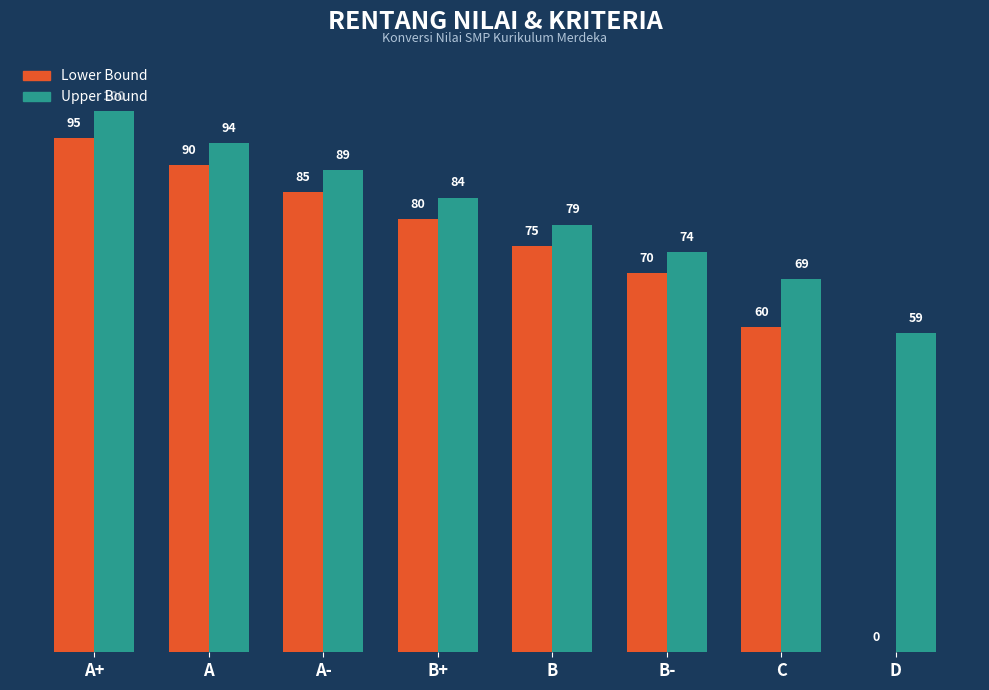

What is the maximum value for Lower Bound?

95